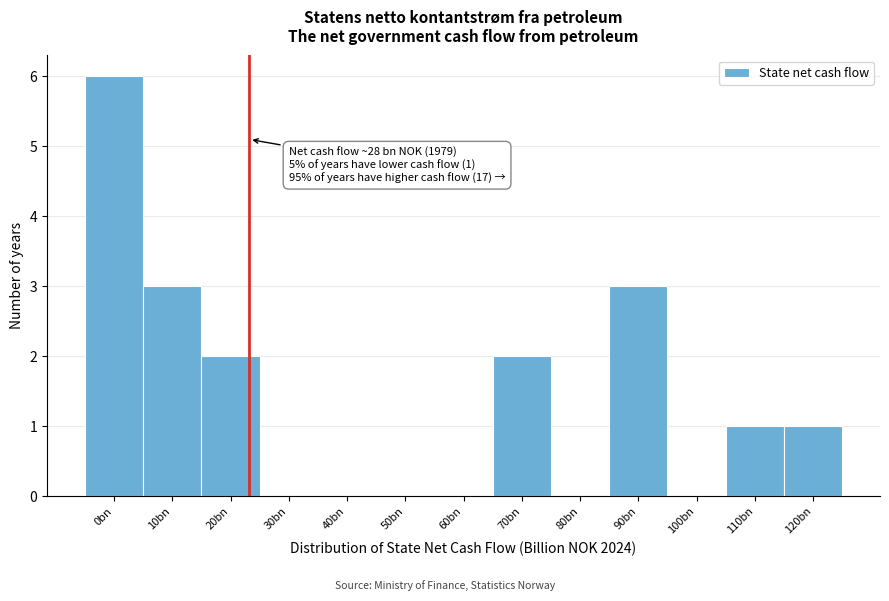

Reading left to right, what are all the values shown in this chart?

0bn=6	10bn=3	20bn=2	30bn=0	40bn=0	50bn=0	60bn=0	70bn=2	80bn=0	90bn=3	100bn=0	110bn=1	120bn=1